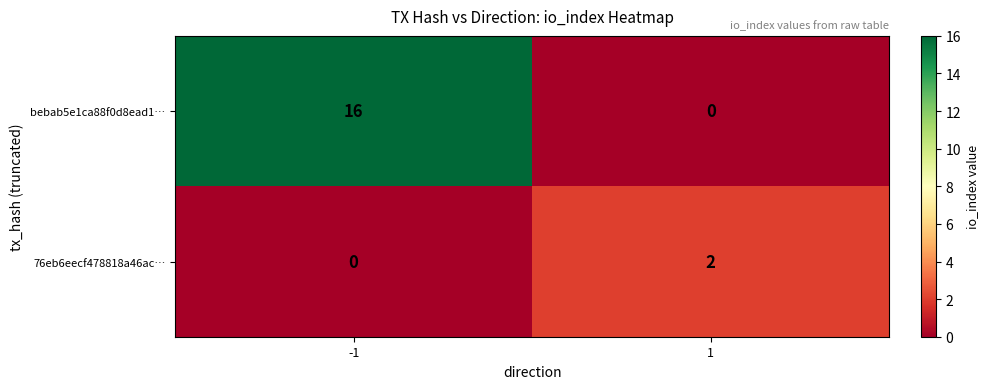

Which series has the largest total across all categories?

bebab5e1ca88f0d8ead1…